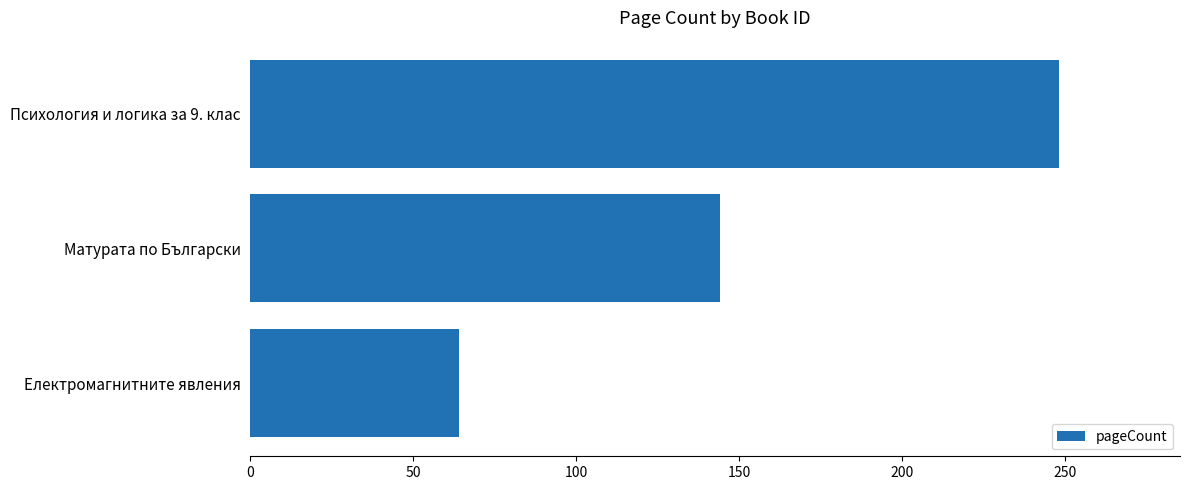

List the labels in order of value, largest first.

Психология и логика за 9. клас, Матурата по Български, Електромагнитните явления